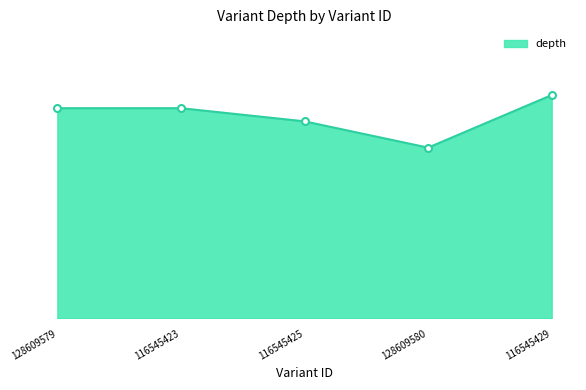

Where is the data nearest to the value 15?

116545425